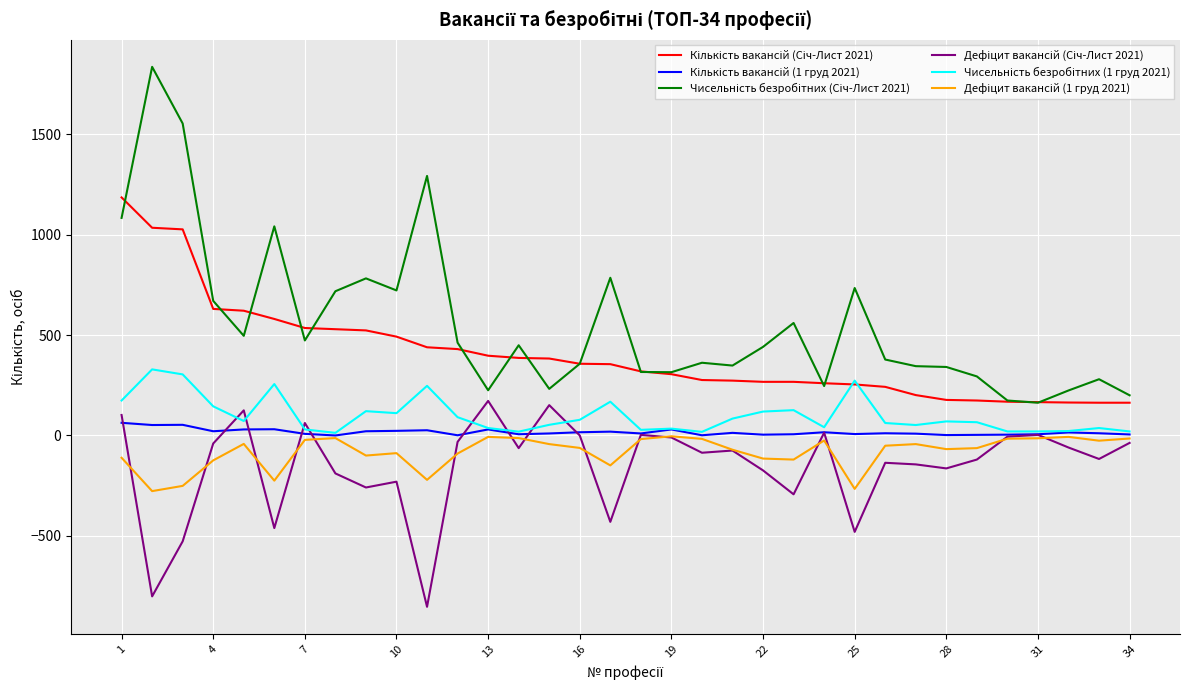

What is the minimum value shown in the chart?

-853